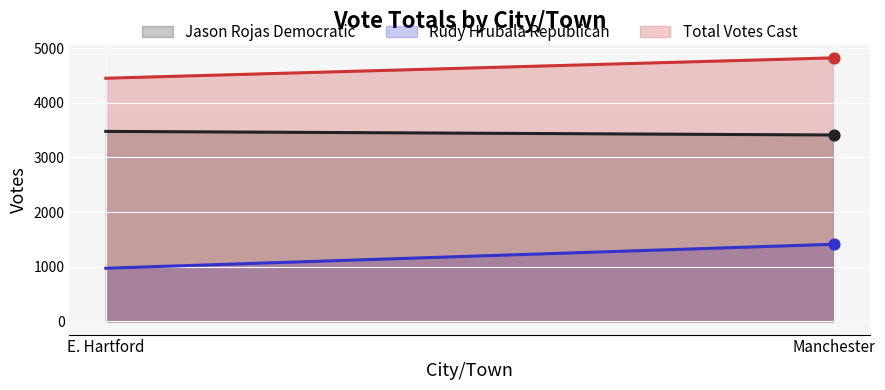

Is the value of Rudy Hrubala Republican at Manchester greater than the value of Total Votes Cast at E. Hartford?

No